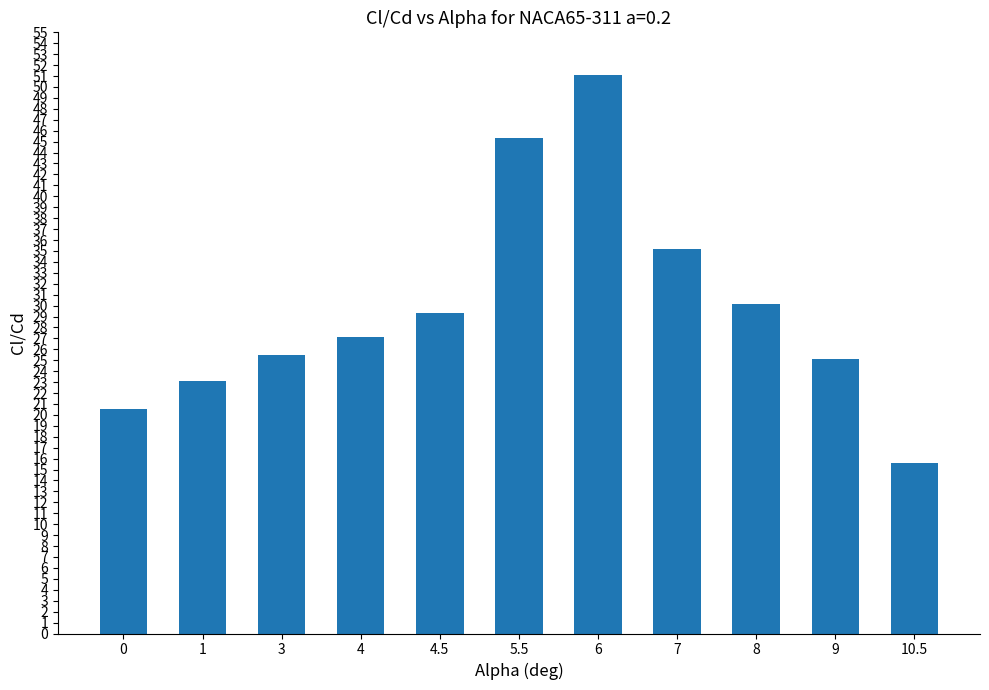

What position from the right is 10.5?

1